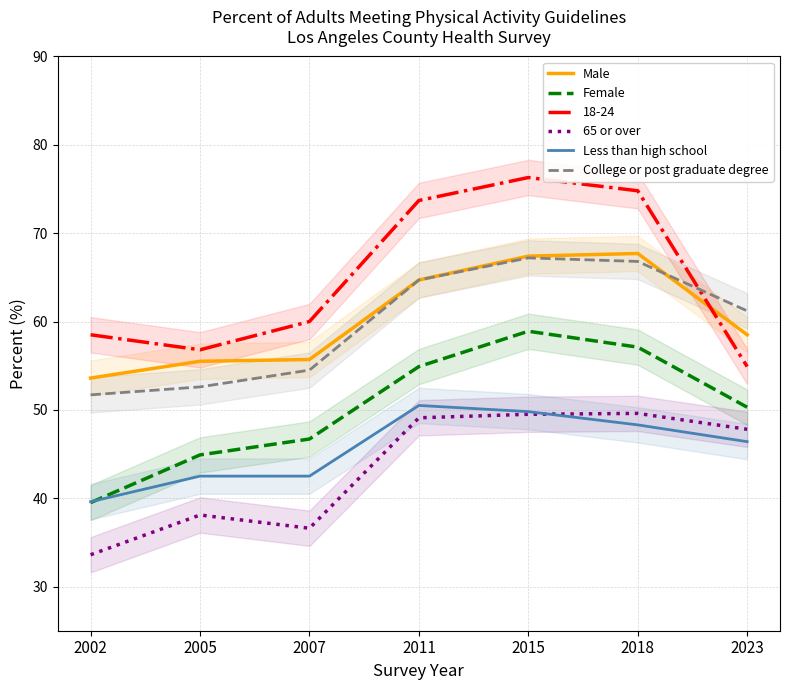

What is the sum of all 65 or over values?

304.3